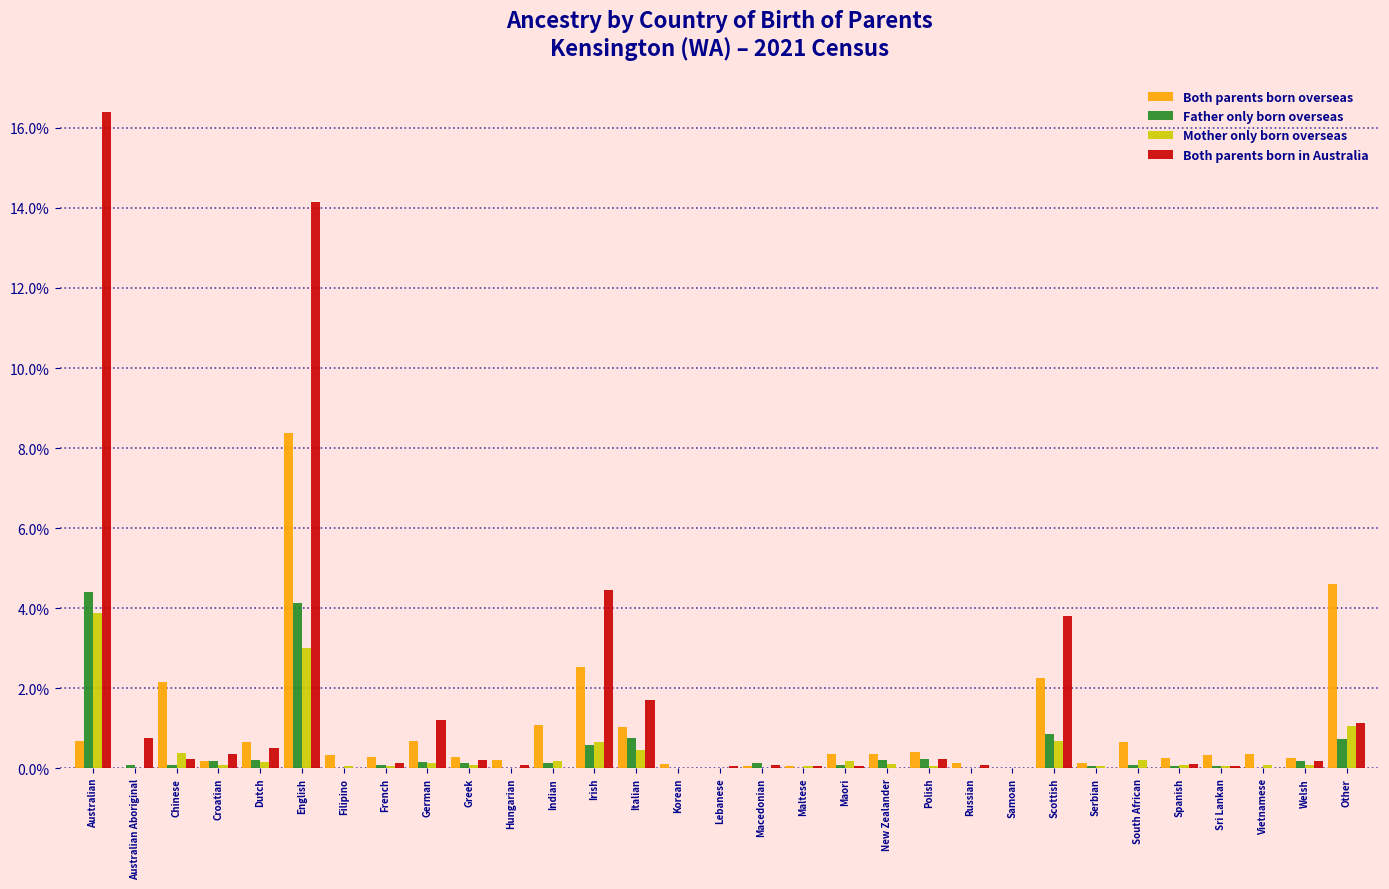

What value does the Mother only born overseas series have at Scottish?

0.7